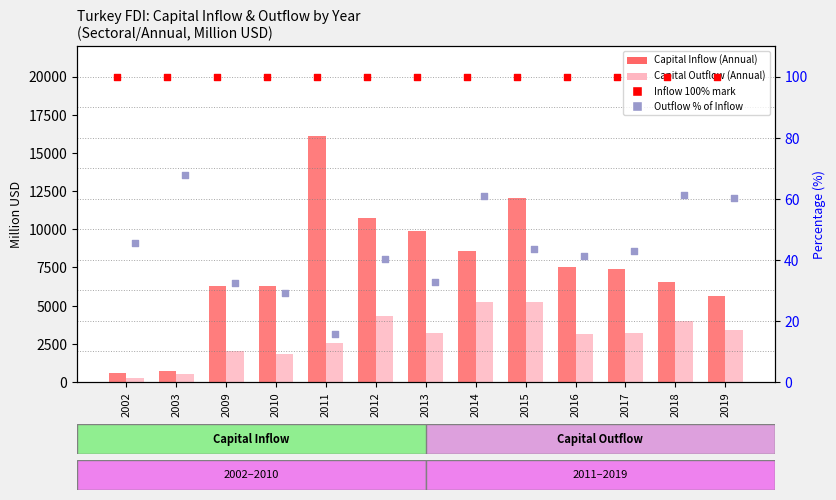

Which series contains the highest Y value?

Capital Inflow (Annual)